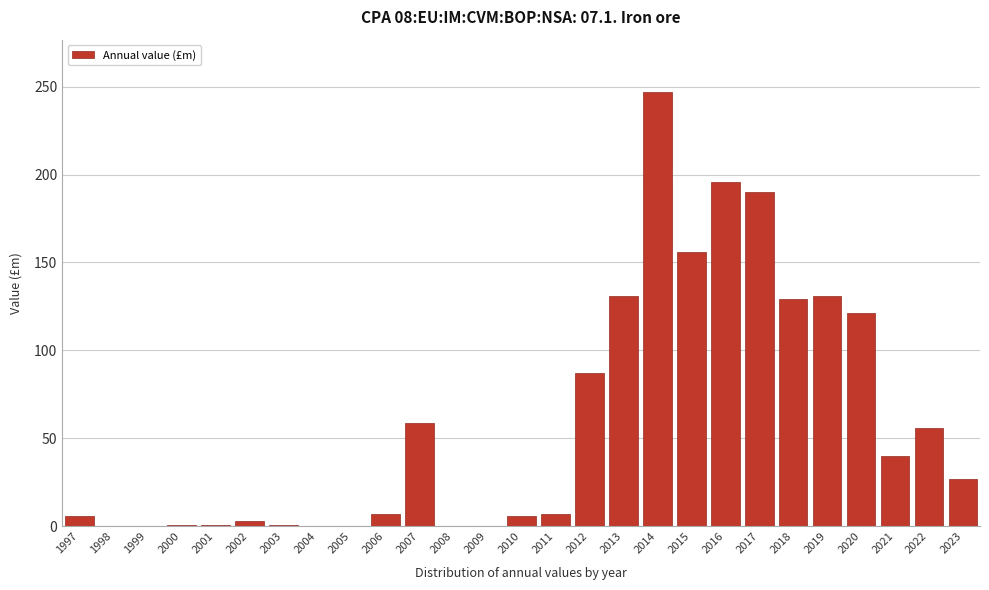

Which category has the highest value across all series?

2014